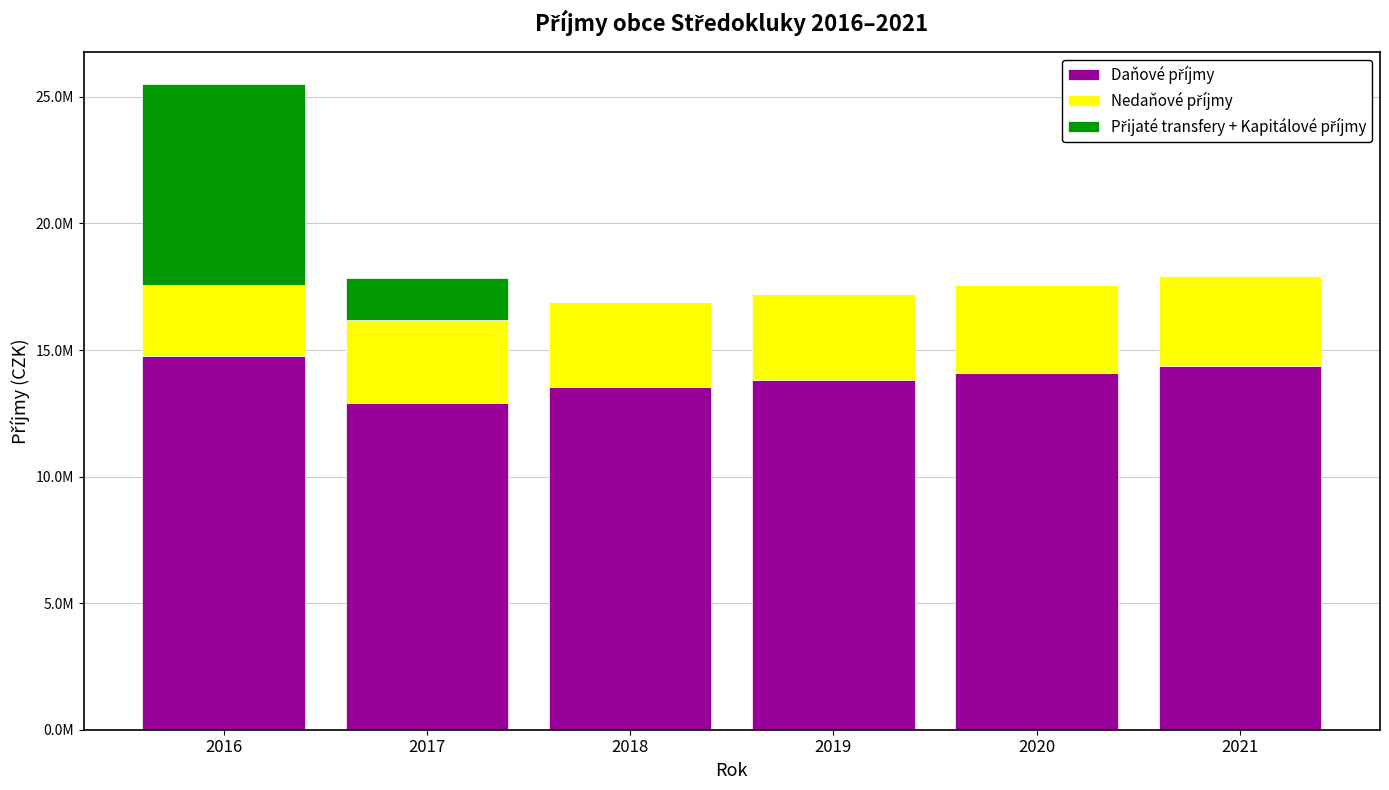

At which category is the sum across all series the highest?

2016